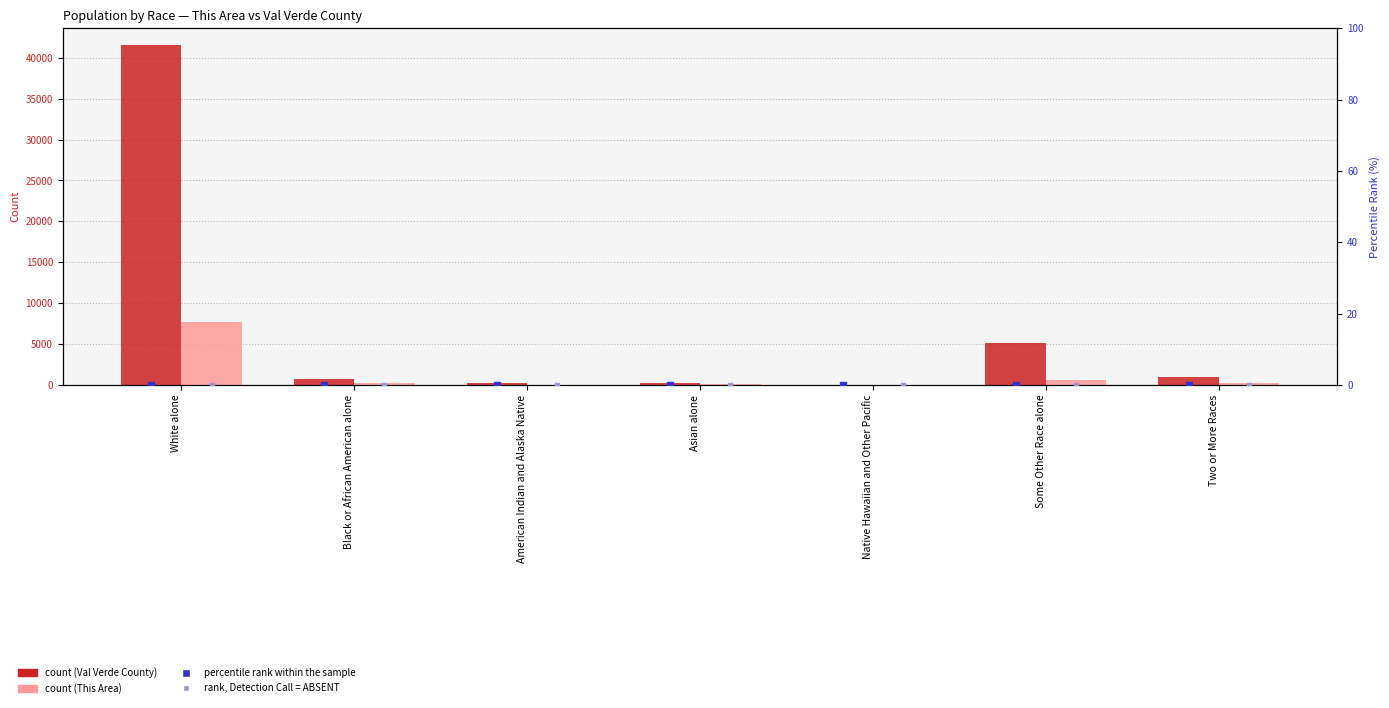

Which series has the largest Y range (max minus min)?

Val Verde County